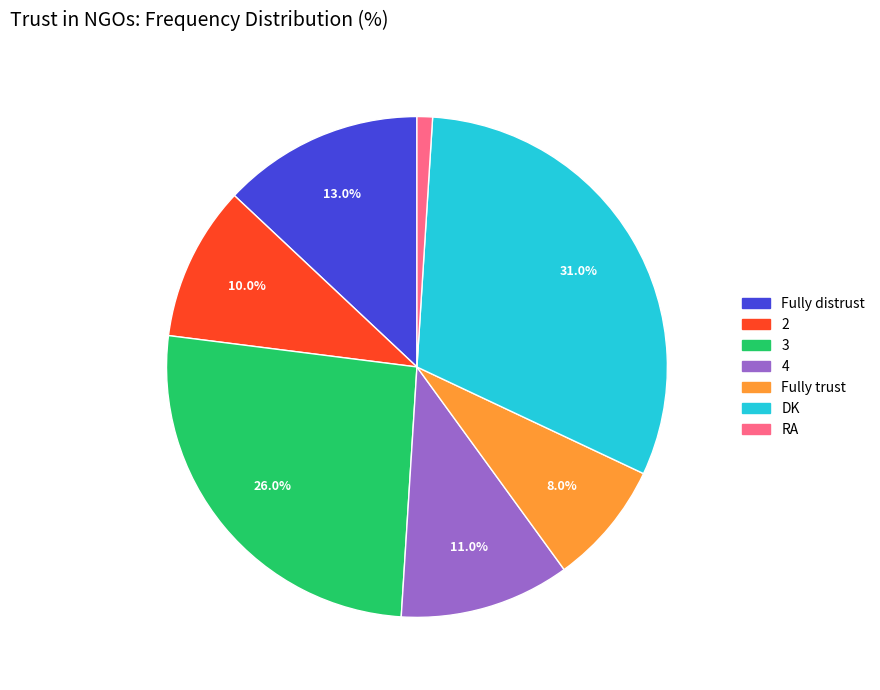

To the nearest percent, what is the combined percentage of 3 and 2?

36%